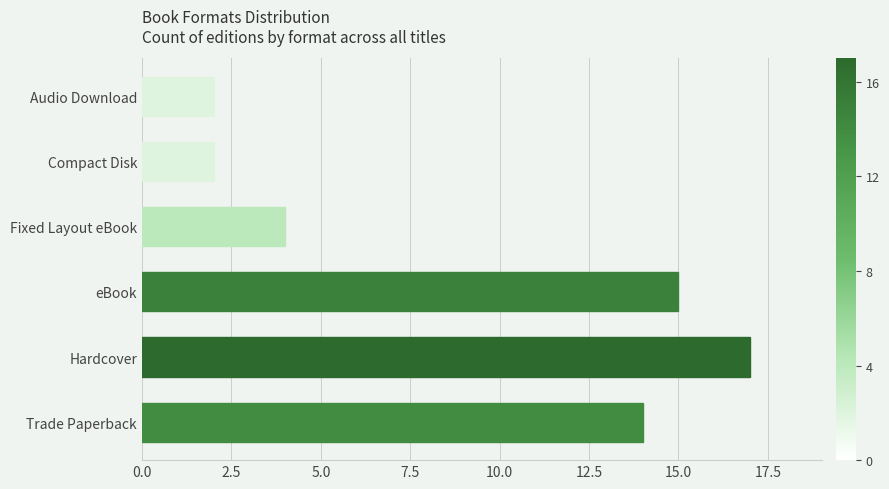

Reading top to bottom, what are all the values shown in this chart?

Audio Download=2	Compact Disk=2	Fixed Layout eBook=4	eBook=15	Hardcover=17	Trade Paperback=14